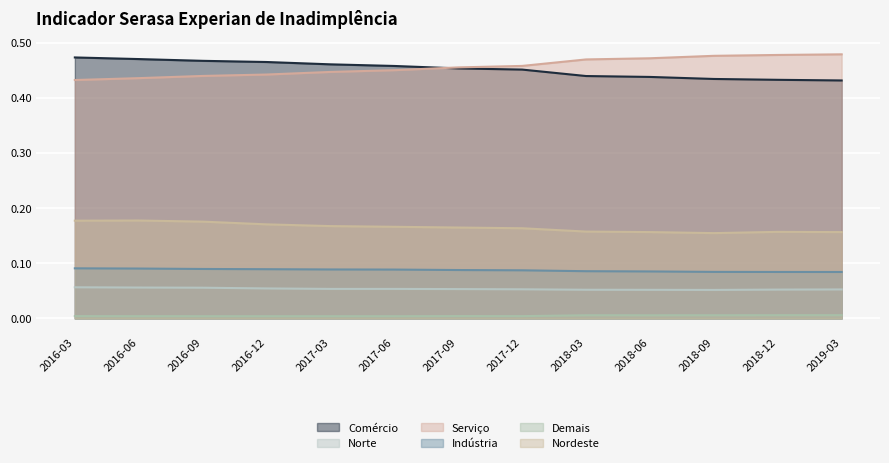

The value of Serviço at 2016-06 is 0.6. True or false?

False